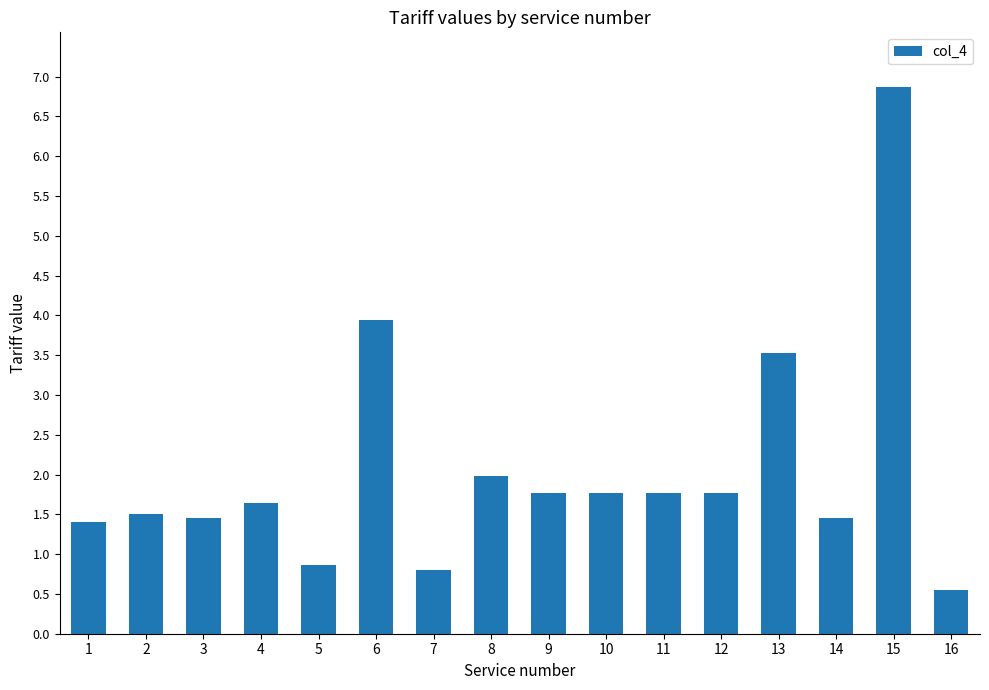

The value at 6 is 6.1. True or false?

False